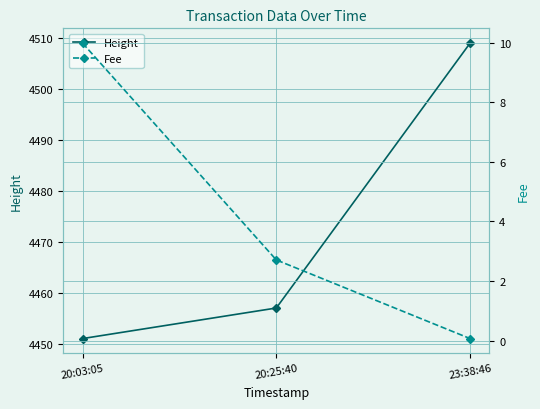

True or false: Fee has a value of 0.0 at 23:38:46.

False